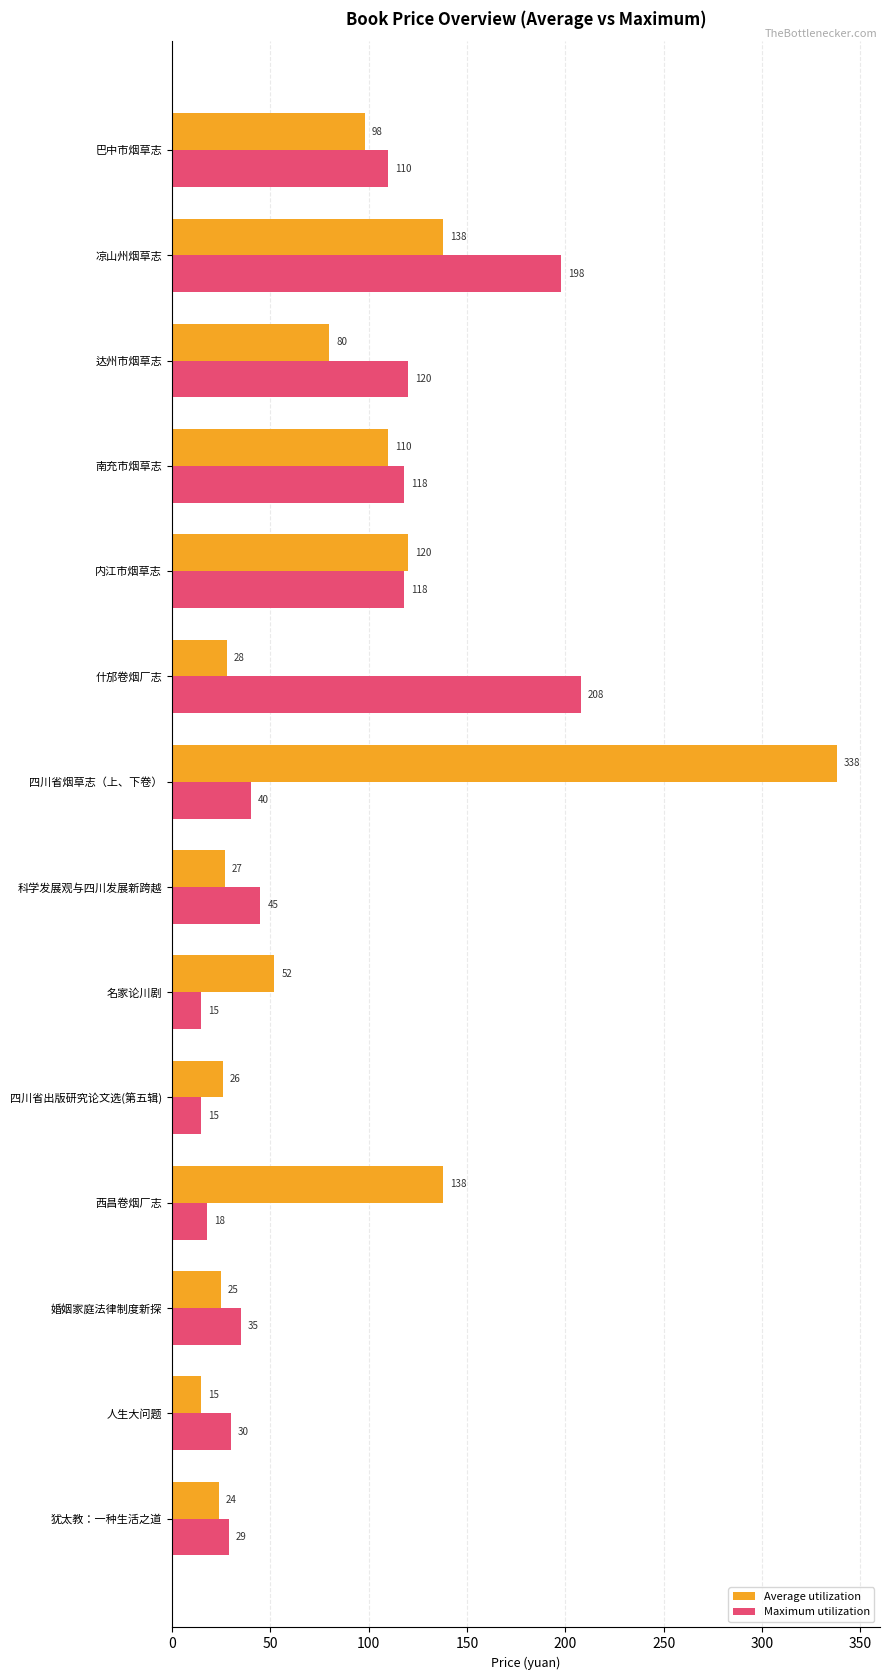

What is the difference between the maximum and minimum values in the Maximum utilization series?

193